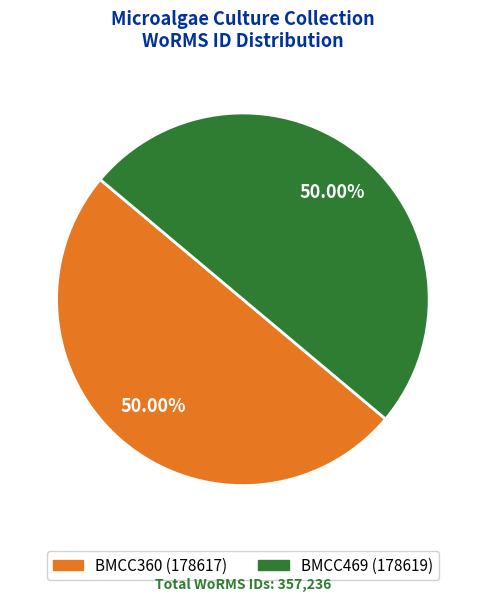

Approximately how many times larger is the value at BMCC469 compared to BMCC360?

1.0